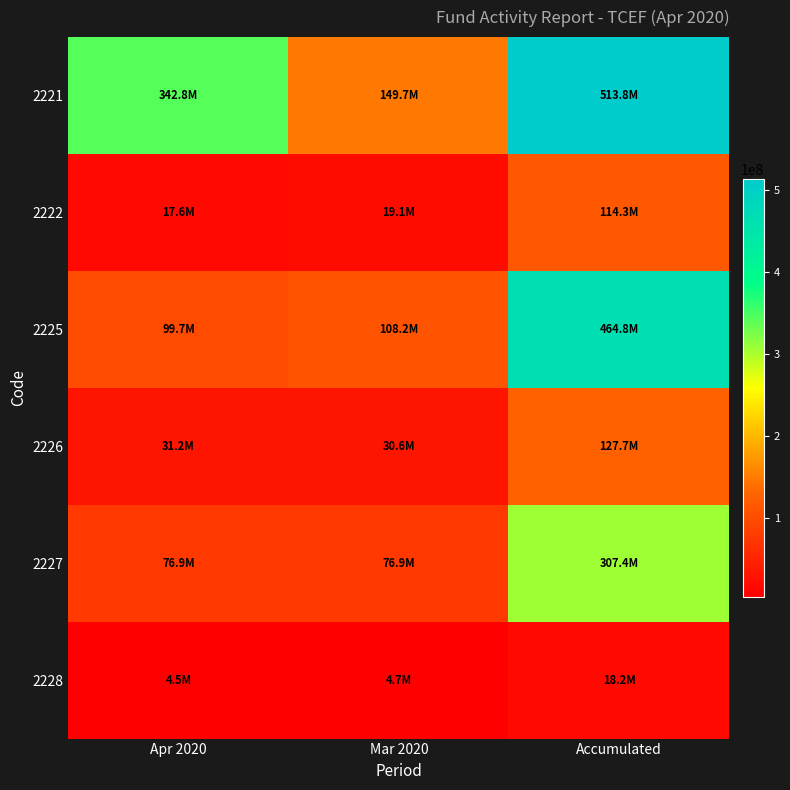

Between Apr 2020 and Mar 2020, which series saw the biggest shift?

2221